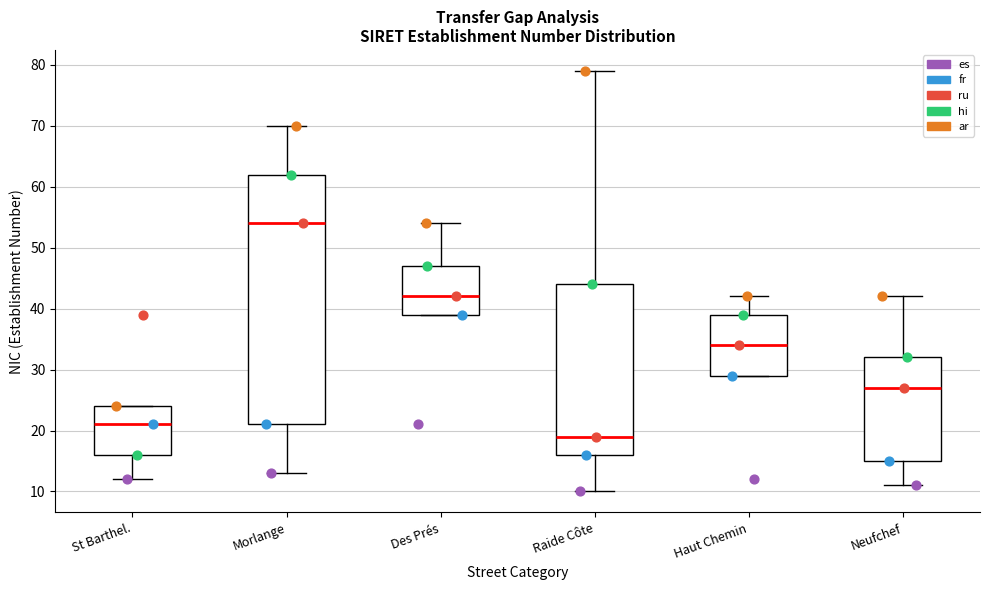

Reading left to right, transcribe this box plot: for each box, give where its median line is, the range the box spans, and where its two whiskers end, as read against the y-axis. The values are not printed on the chart, so give them approximately, as read against the axis.

St Barthel.: median 21, box 16 to 24, whiskers 12 to 24
Morlange: median 54, box 21 to 62, whiskers 13 to 70
Des Prés: median 42, box 39 to 47, whiskers 39 to 54
Raide Côte: median 19, box 16 to 44, whiskers 10 to 79
Haut Chemin: median 34, box 29 to 39, whiskers 29 to 42
Neufchef: median 27, box 15 to 32, whiskers 11 to 42